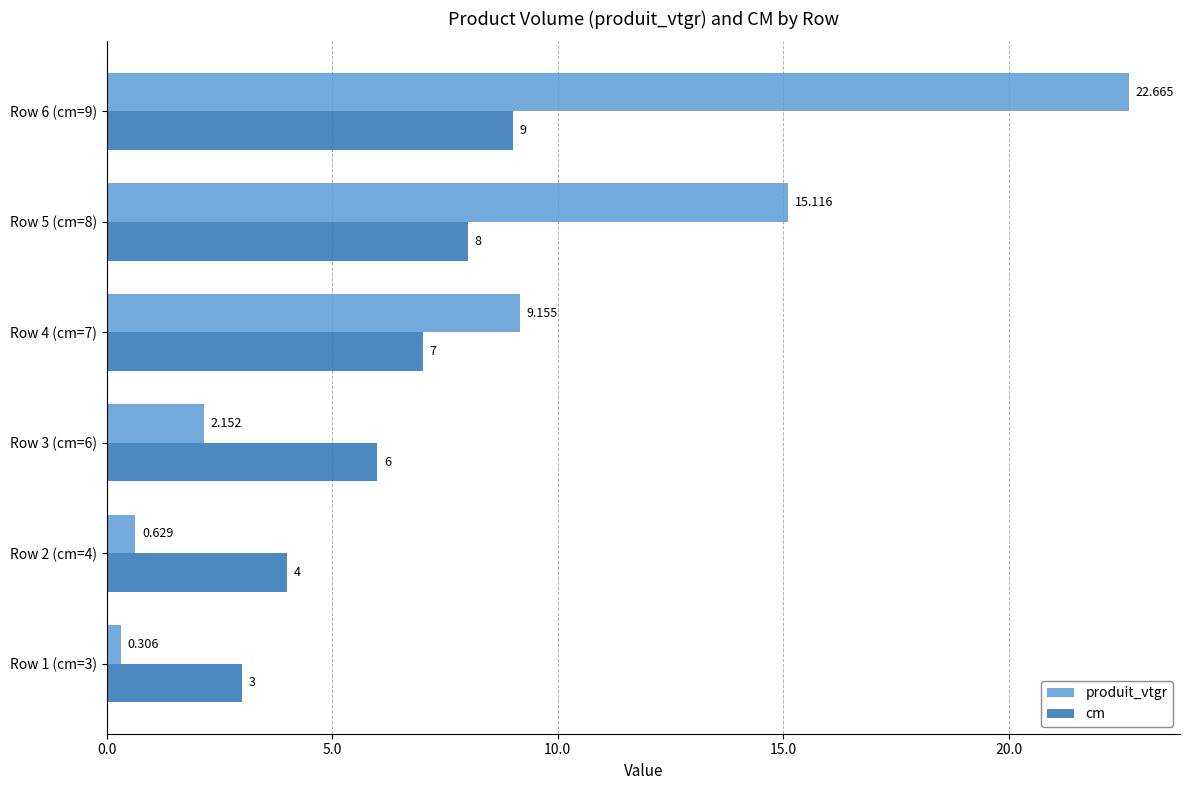

Which series changed the most between Row 2 (cm=4) and Row 3 (cm=6)?

cm